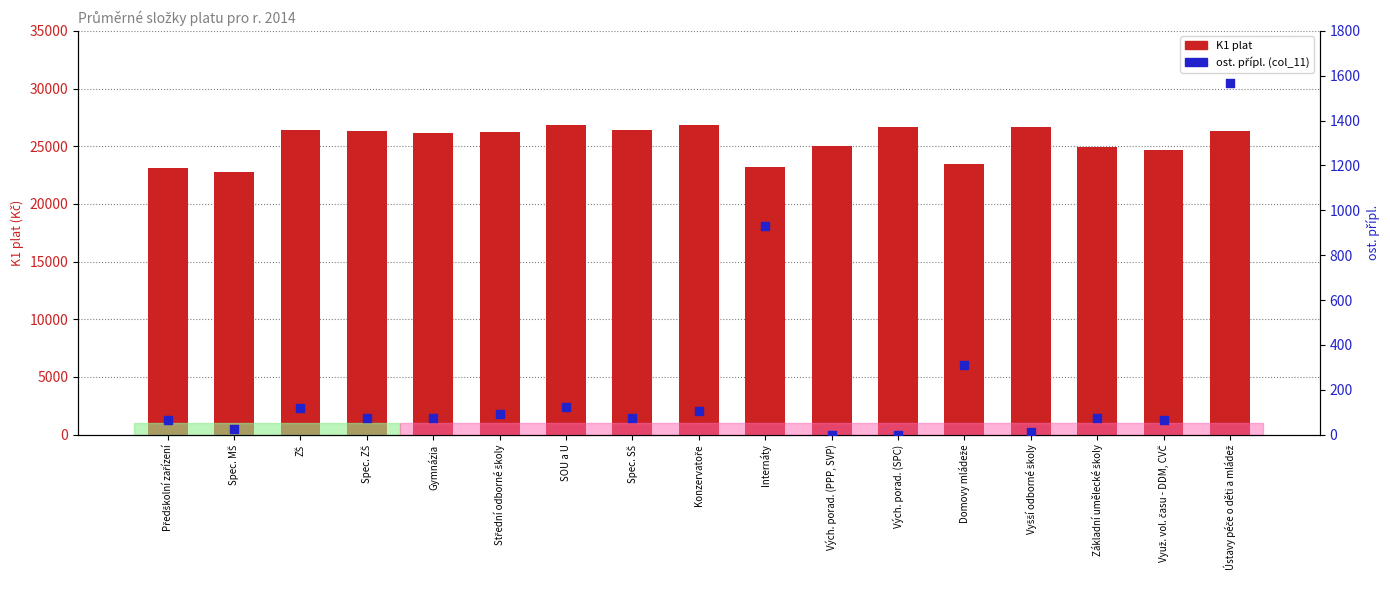

Which series reaches the minimum Y coordinate?

ost. přípl. (col_11)